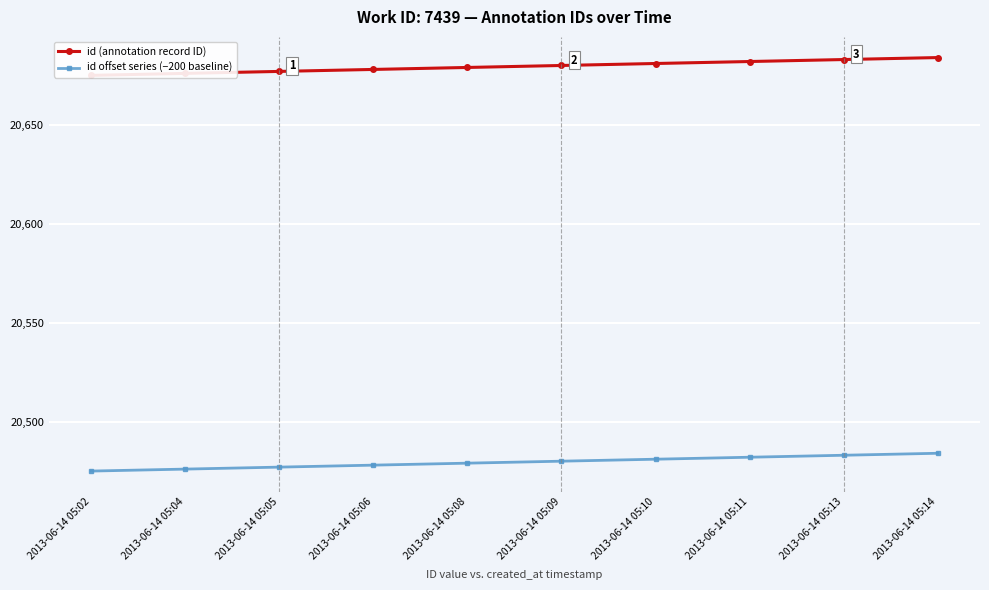

True or false: id (annotation record ID) has more than 1 interior local peaks.

False